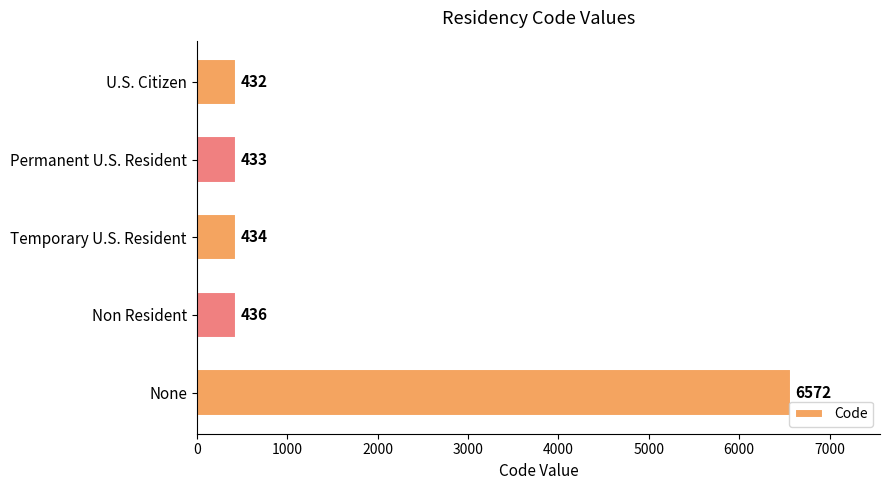

Count the number of categories in the chart.

5